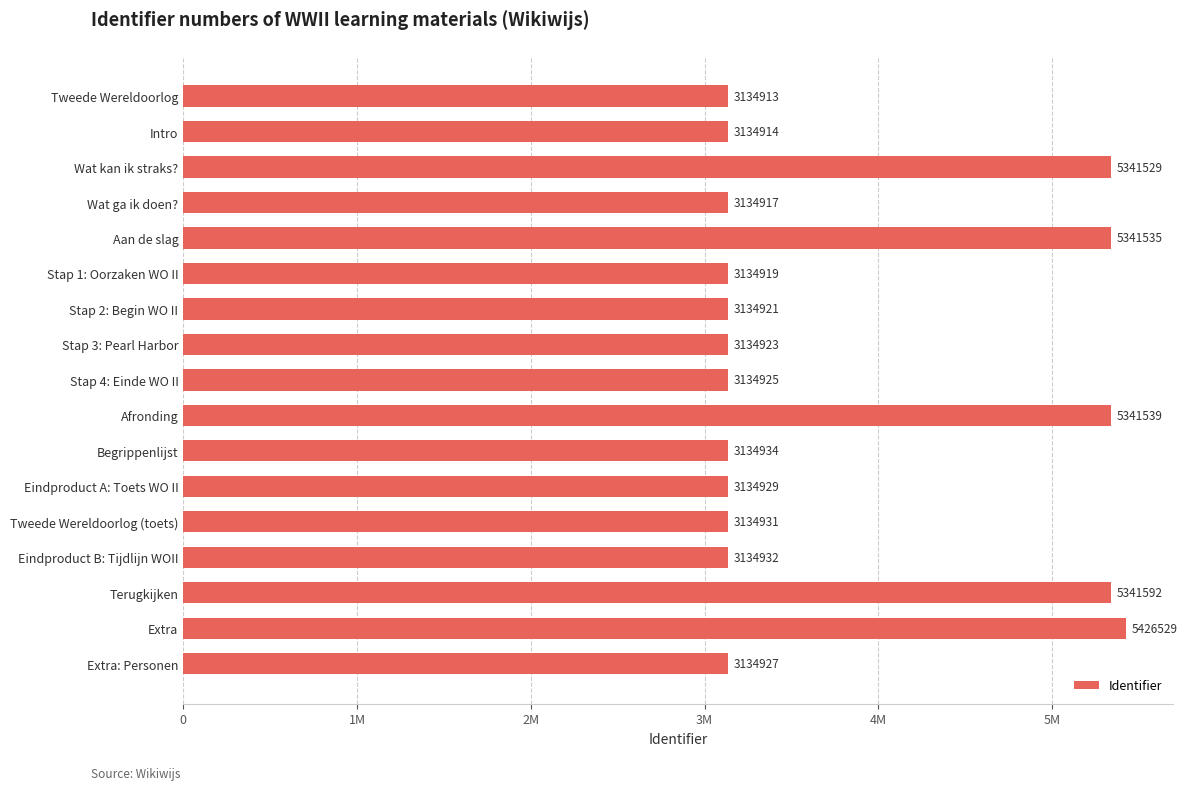

Rank the categories by value from lowest to highest.

Tweede Wereldoorlog, Intro, Wat ga ik doen?, Stap 1: Oorzaken WO II, Stap 2: Begin WO II, Stap 3: Pearl Harbor, Stap 4: Einde WO II, Extra: Personen, Eindproduct A: Toets WO II, Tweede Wereldoorlog (toets), Eindproduct B: Tijdlijn WOII, Begrippenlijst, Wat kan ik straks?, Aan de slag, Afronding, Terugkijken, Extra